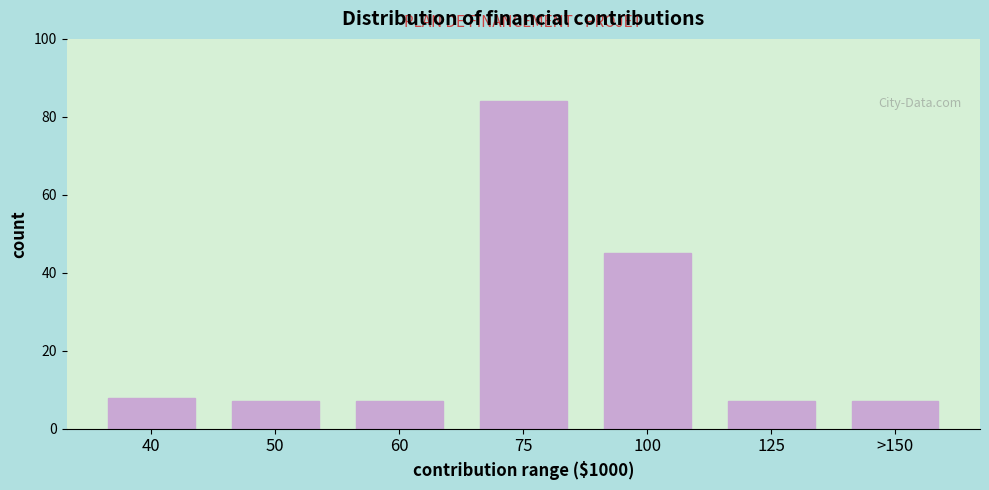

Reading left to right, what are all the values shown in this chart?

8	7	7	84	45	7	7